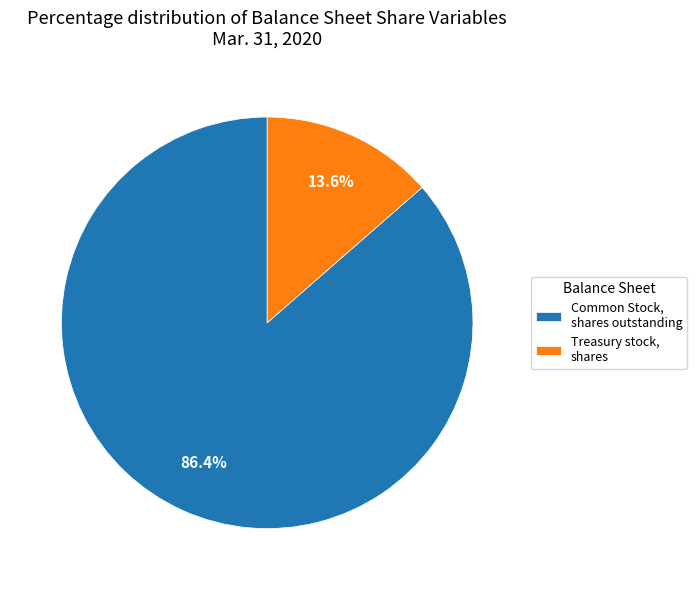

Between Treasury stock, shares and Common Stock, shares outstanding, which is larger?

Common Stock, shares outstanding